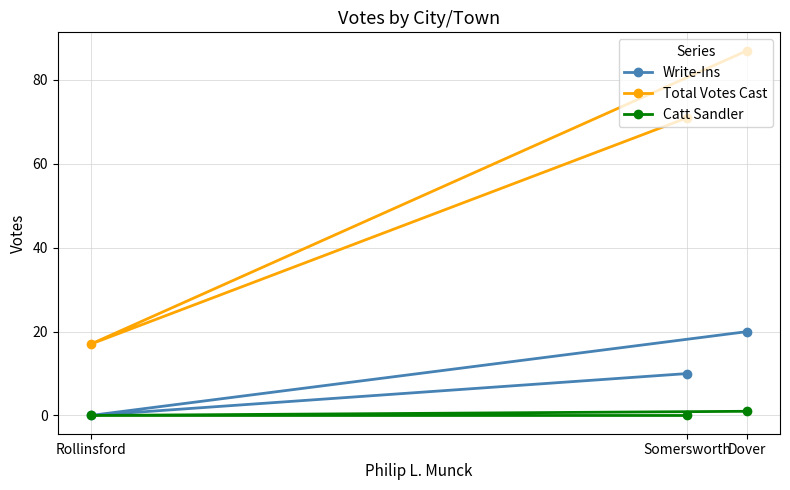

True or false: Write-Ins has a value of 14 at Somersworth.

False